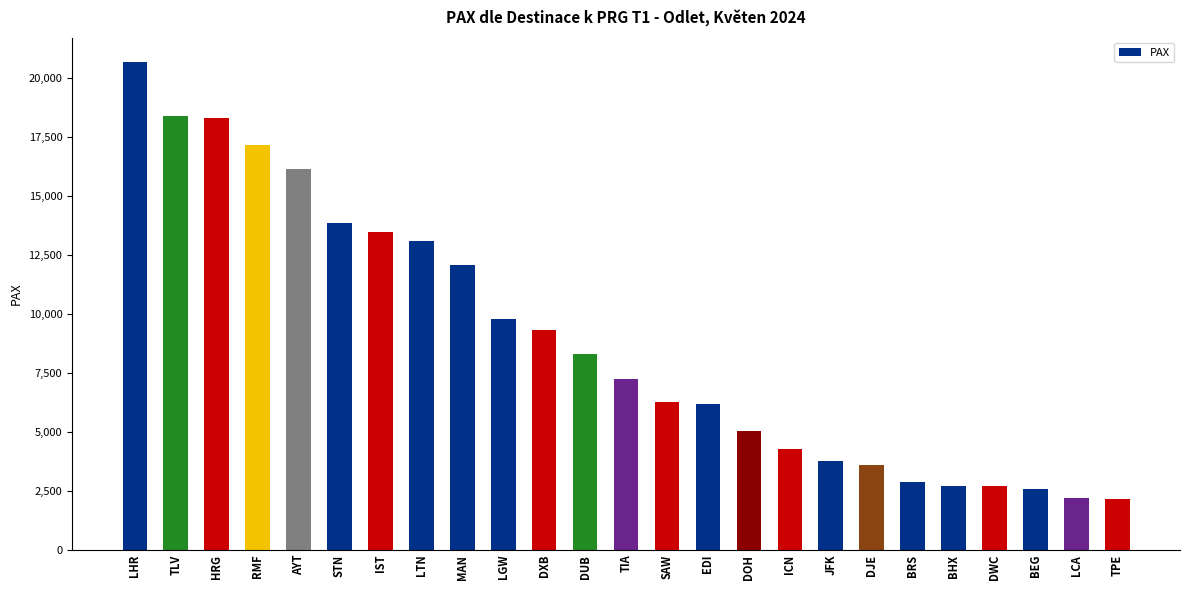

Which category has the highest value across all series?

LHR